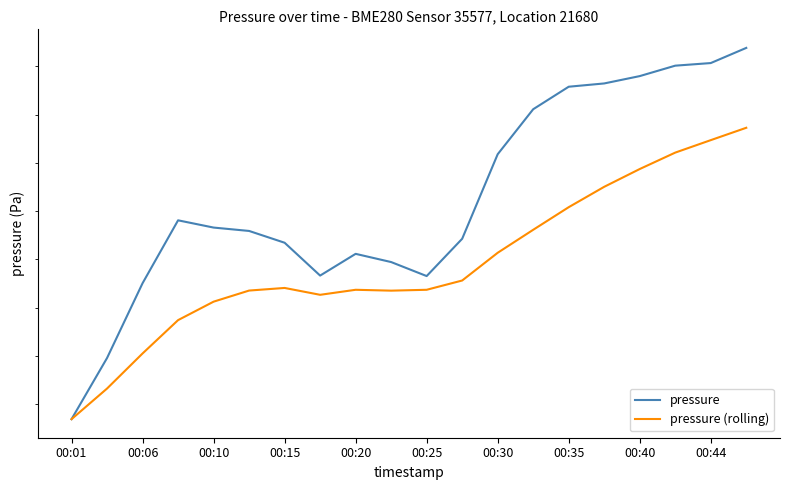

In pressure (rolling), how many points are higher than both neighbors (excluding endpoints)?

2